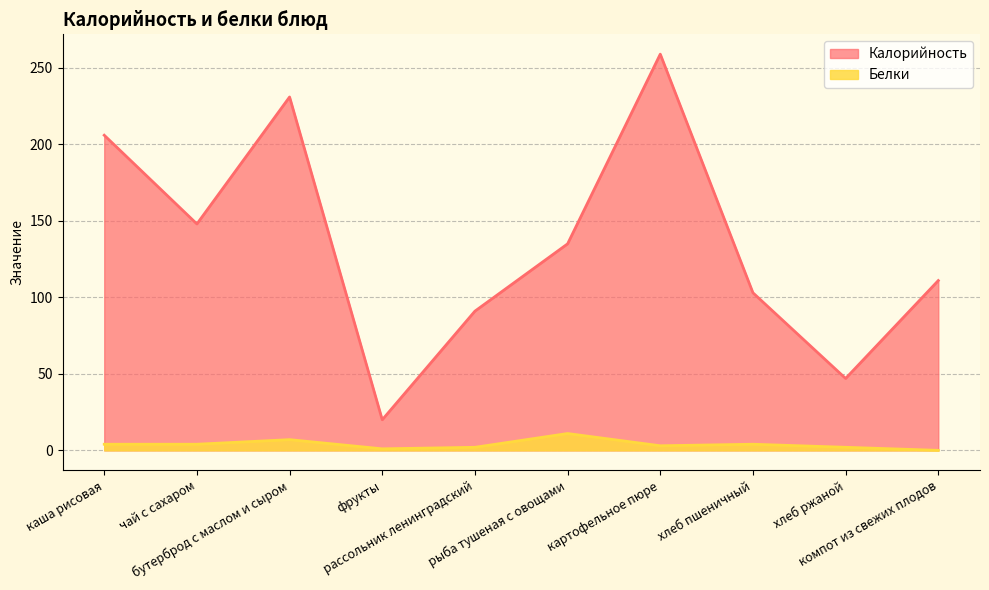

Where is the first local maximum for Белки?

бутерброд с маслом и сыром